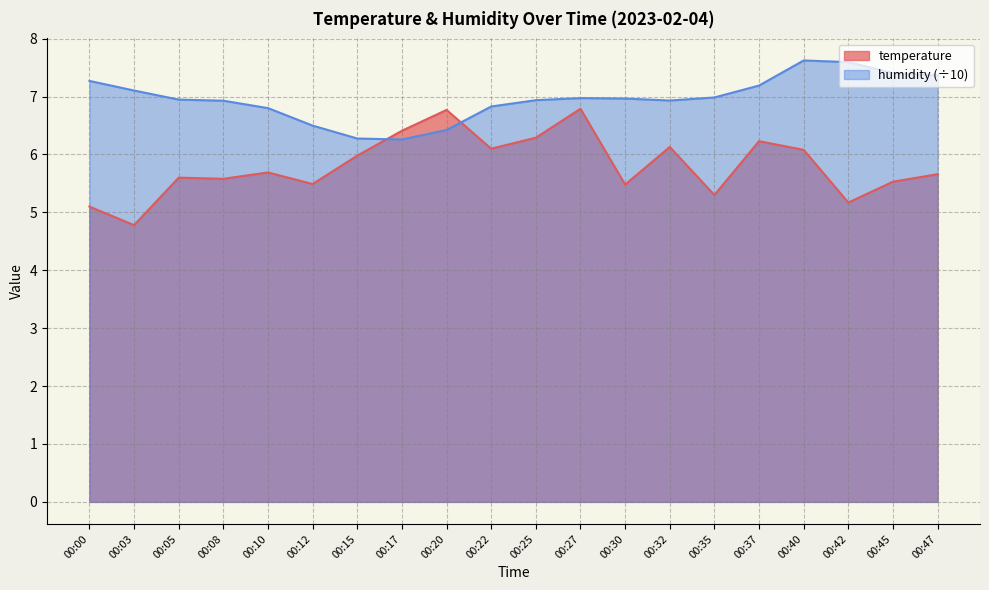

The value of humidity at 00:03 is 1.5. True or false?

False